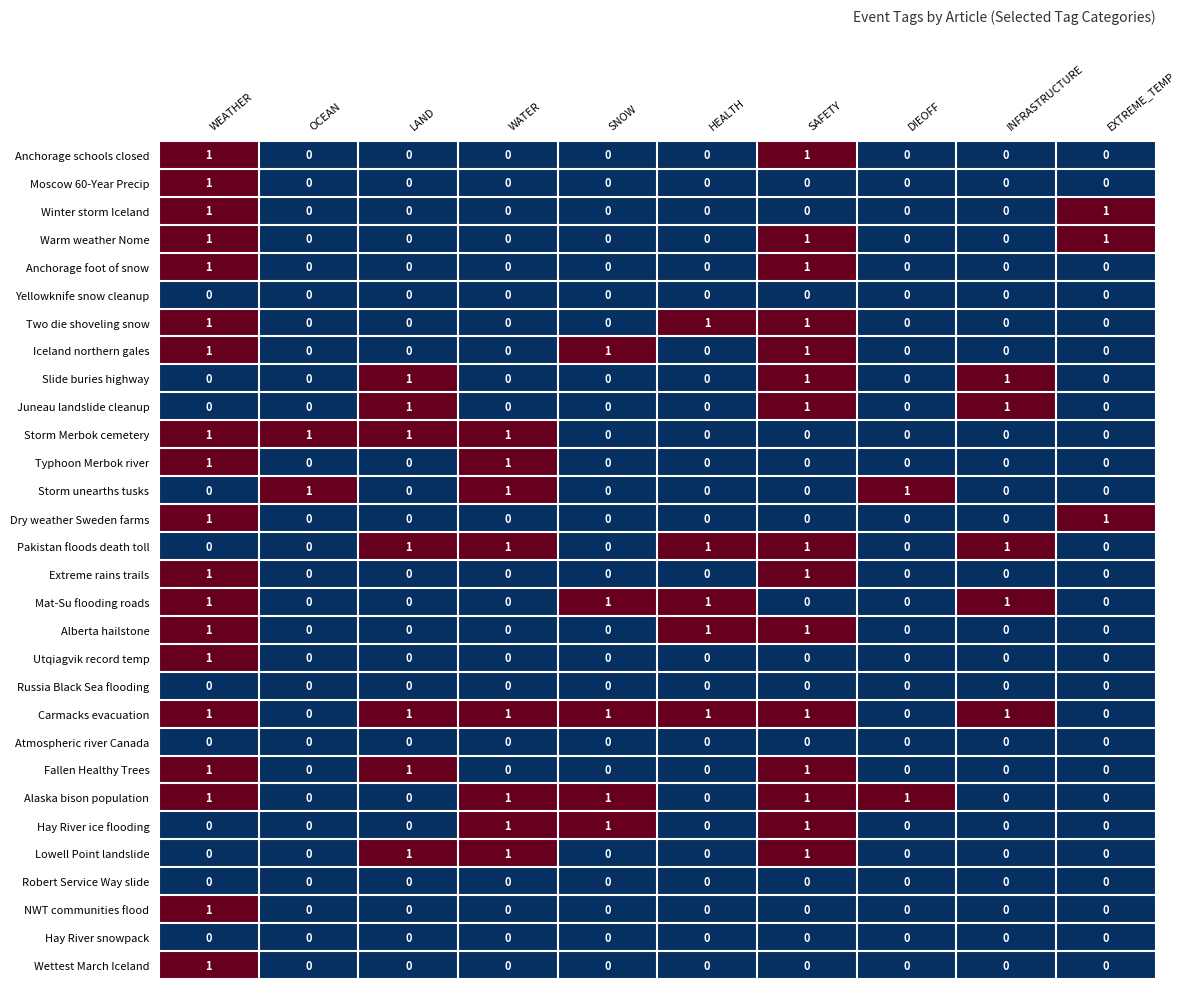

What is the sum of all Hay River ice flooding values?

3